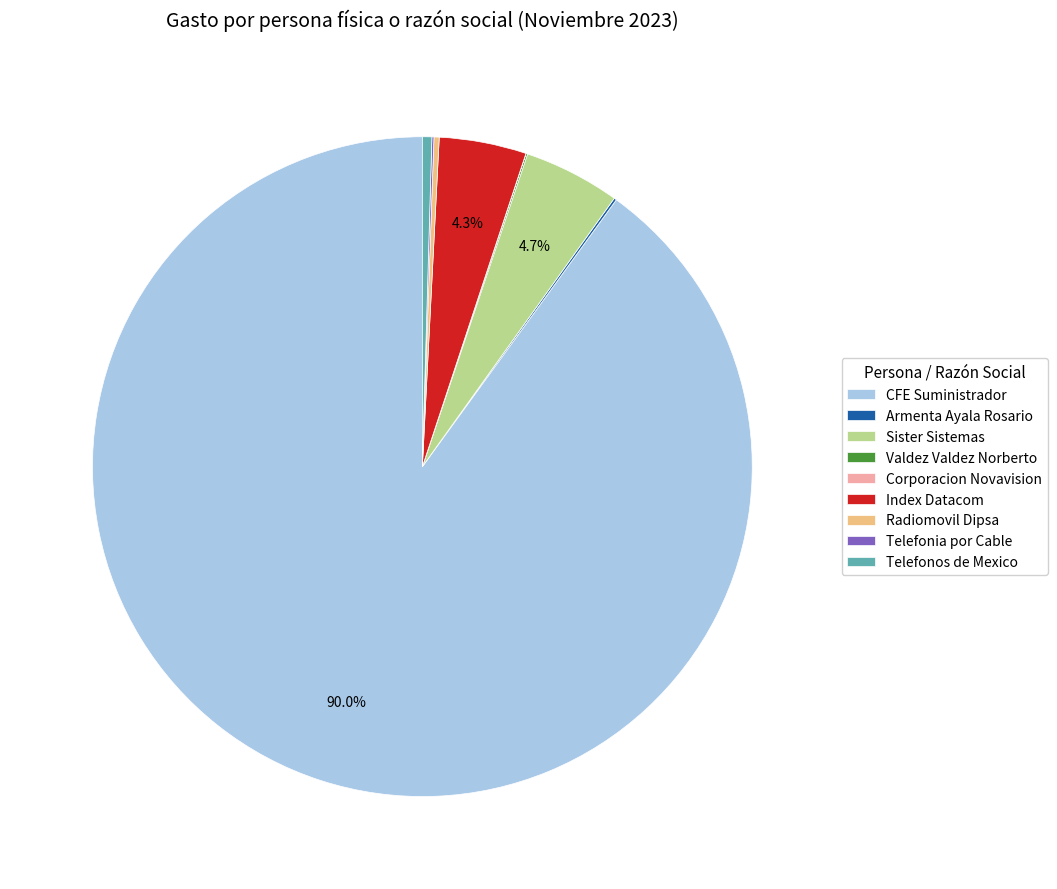

Which slice is the largest?

CFE Suministrador